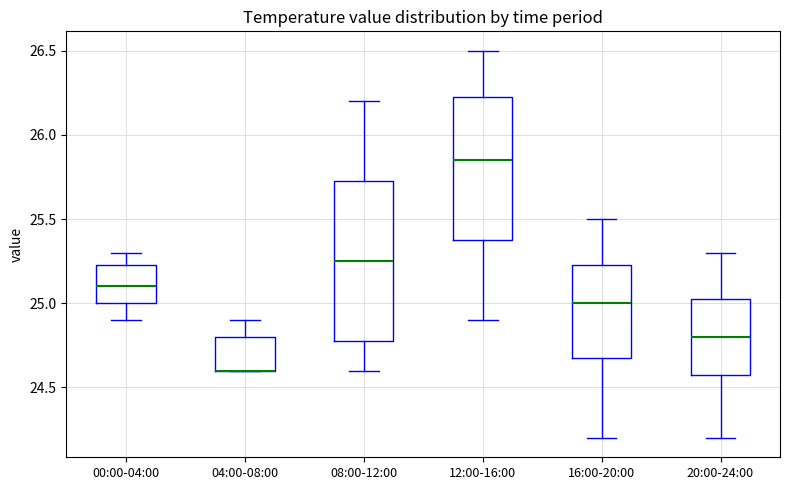

Reading left to right, transcribe this box plot: for each box, give where its median line is, the range the box spans, and where its two whiskers end, as read against the y-axis. The values are not printed on the chart, so give them approximately, as read against the axis.

00:00-04:00: median 25.10, box 25.00 to 25.25, whiskers 24.90 to 25.30
04:00-08:00: median 24.60 (drawn on the box's lower edge), box 24.60 to 24.80, whiskers 24.60 to 24.90
08:00-12:00: median 25.25, box 24.80 to 25.75, whiskers 24.60 to 26.20
12:00-16:00: median 25.85, box 25.40 to 26.25, whiskers 24.90 to 26.50
16:00-20:00: median 25.00, box 24.70 to 25.25, whiskers 24.20 to 25.50
20:00-24:00: median 24.80, box 24.60 to 25.05, whiskers 24.20 to 25.30